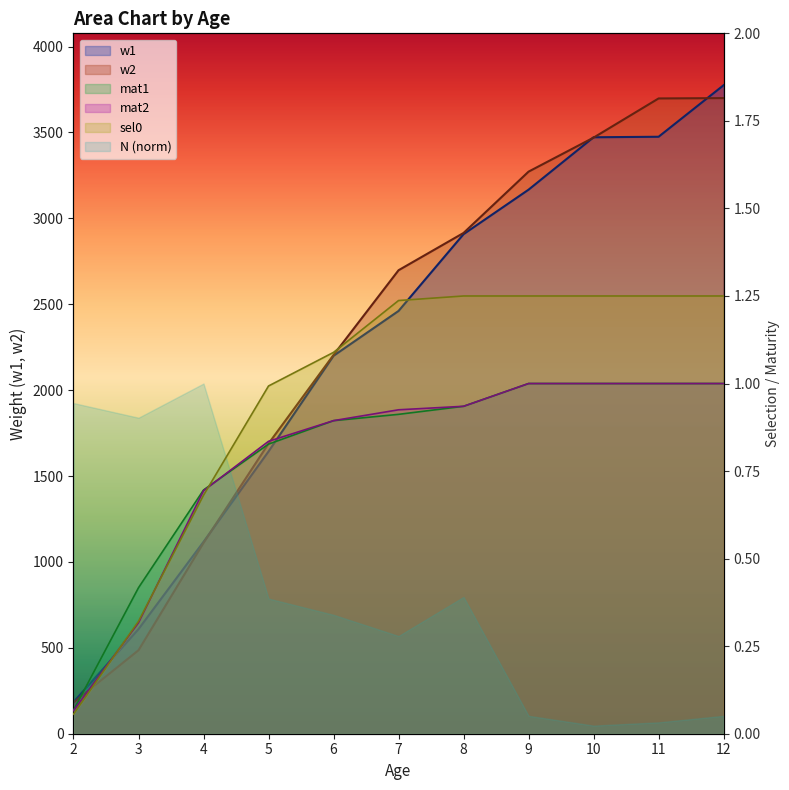

What is the sum of the w2 values at 11 and 12?

7398.0